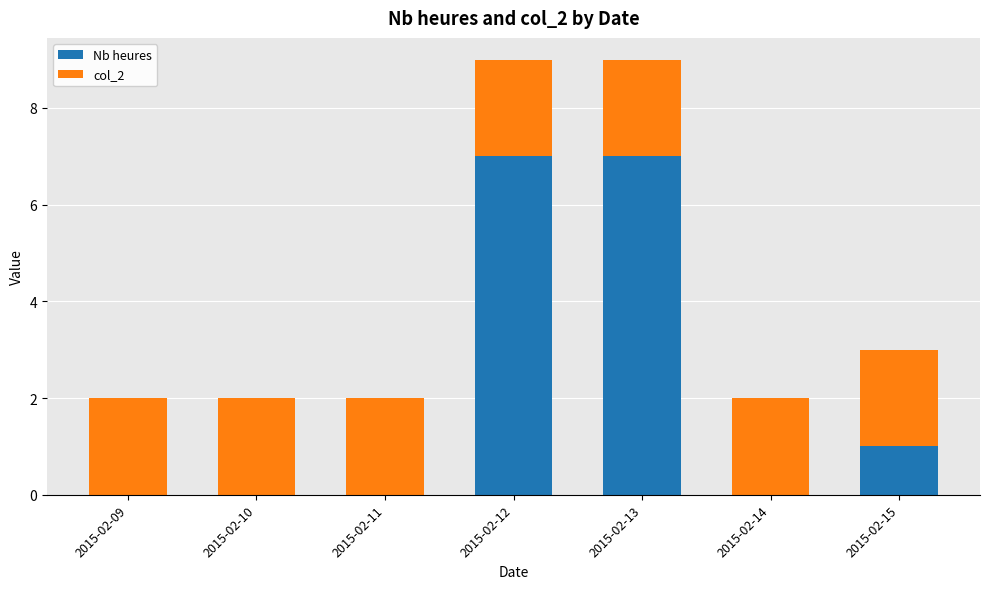

Is it true that Nb heures equals 0 at 2015-02-11?

True